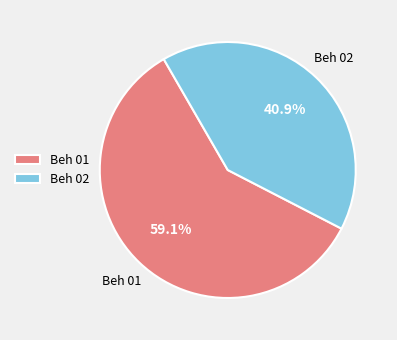

What is the smallest slice in the pie chart?

Beh 02